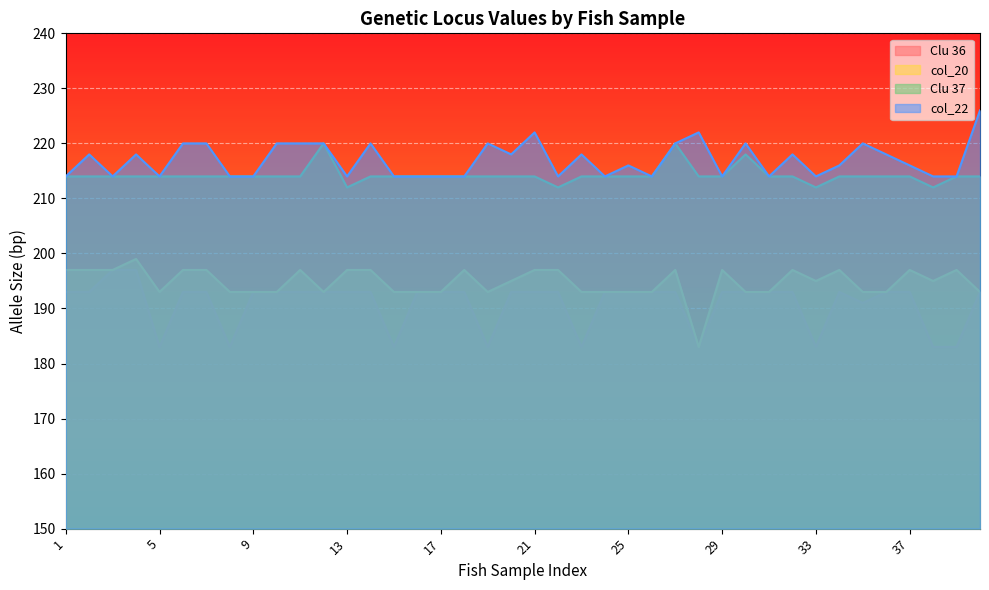

List the labels in order of Clu 36 value, largest first.

3, 4, 1, 2, 6, 7, 9, 10, 11, 12, 13, 14, 16, 17, 18, 20, 21, 22, 24, 25, 26, 27, 29, 30, 31, 32, 34, 36, 37, 40, 35, 5, 8, 15, 19, 23, 28, 33, 38, 39